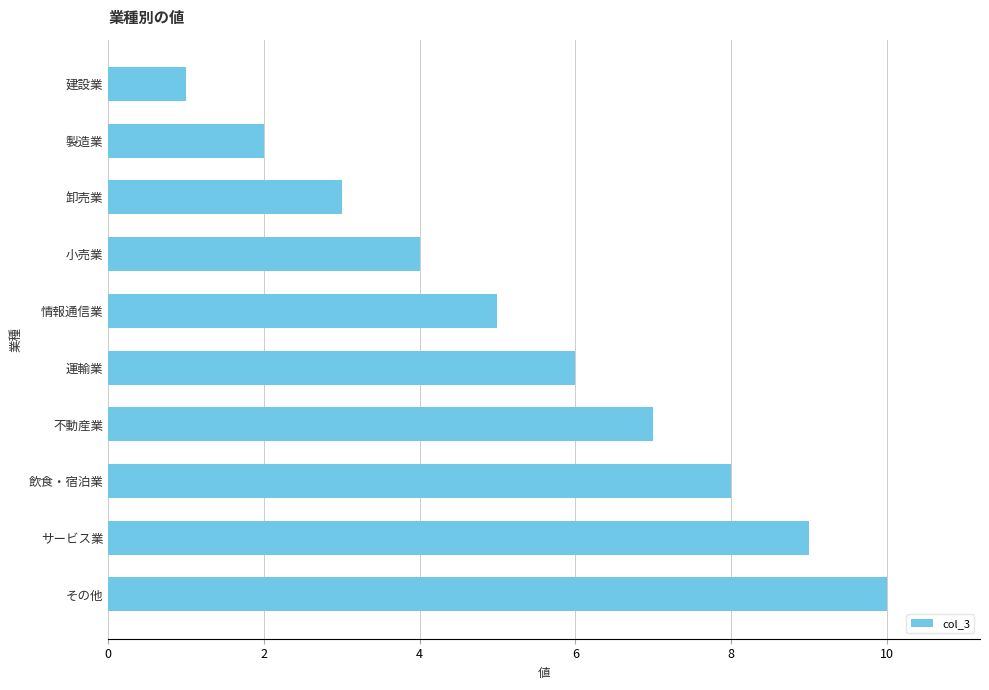

What is the average value?

6